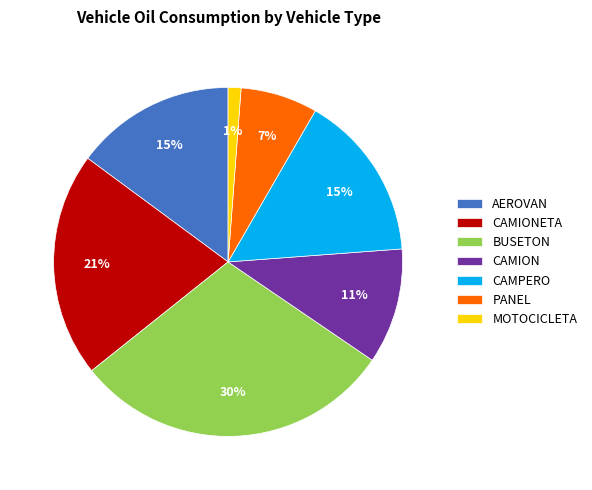

Between PANEL and CAMPERO, which is larger?

CAMPERO